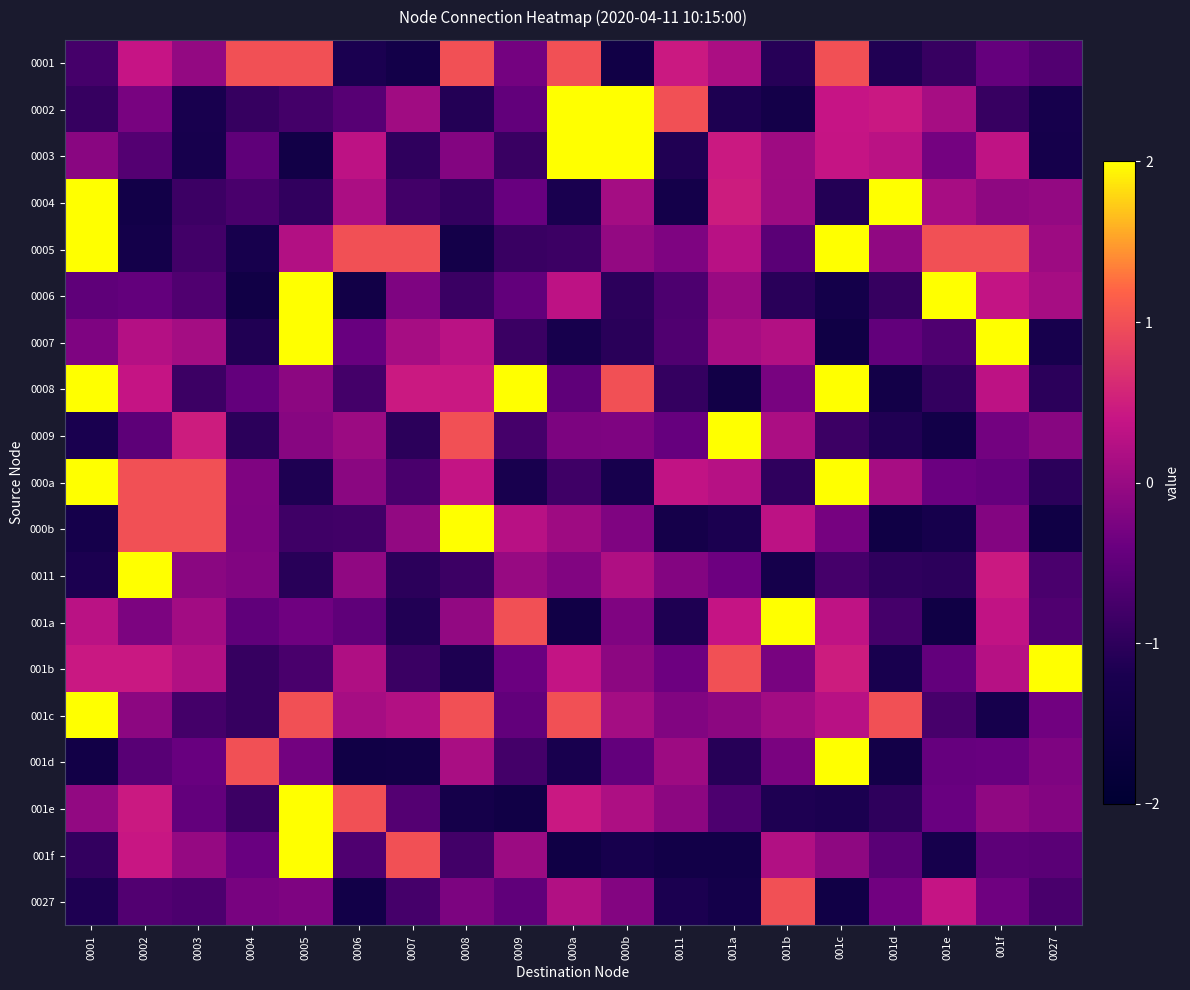

How many categories are shown in the chart?

19